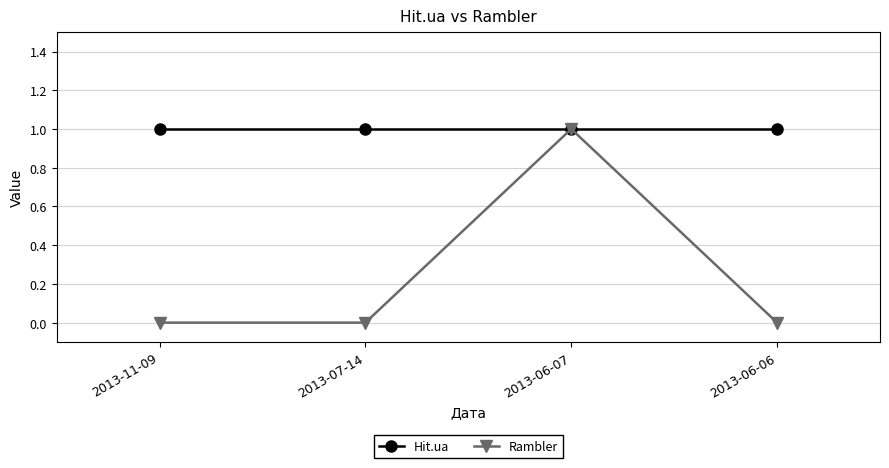

Does the chart have visible grid lines?

Yes